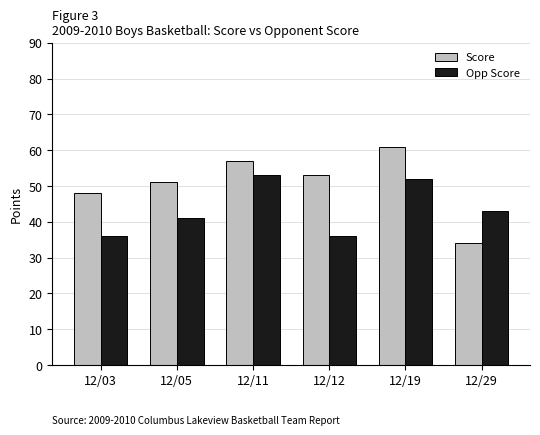

Which series has the widest spread of values?

Score